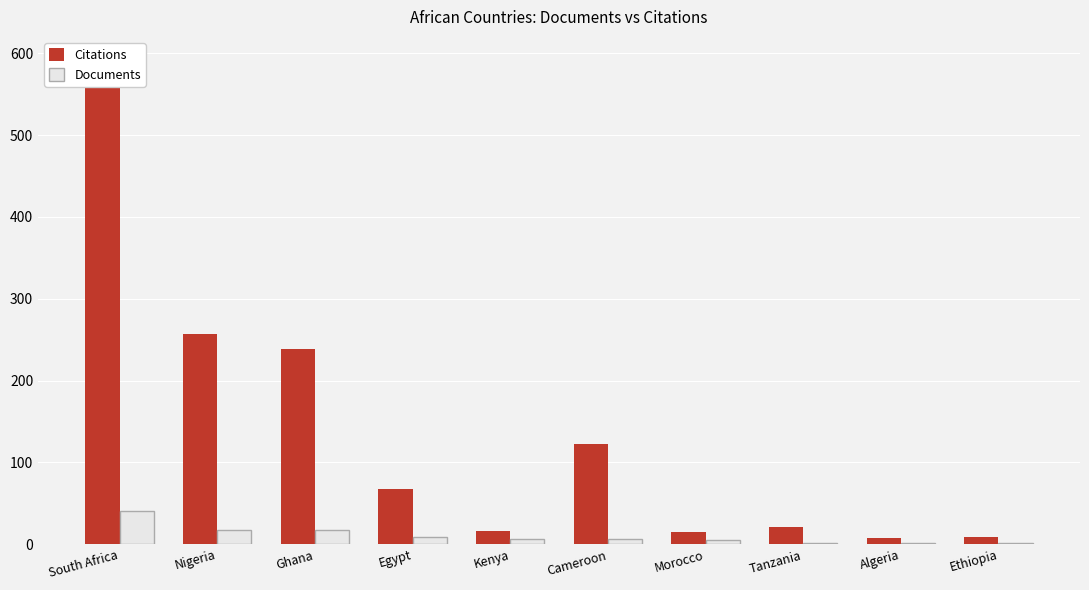

Which series has the widest spread of values?

Citations